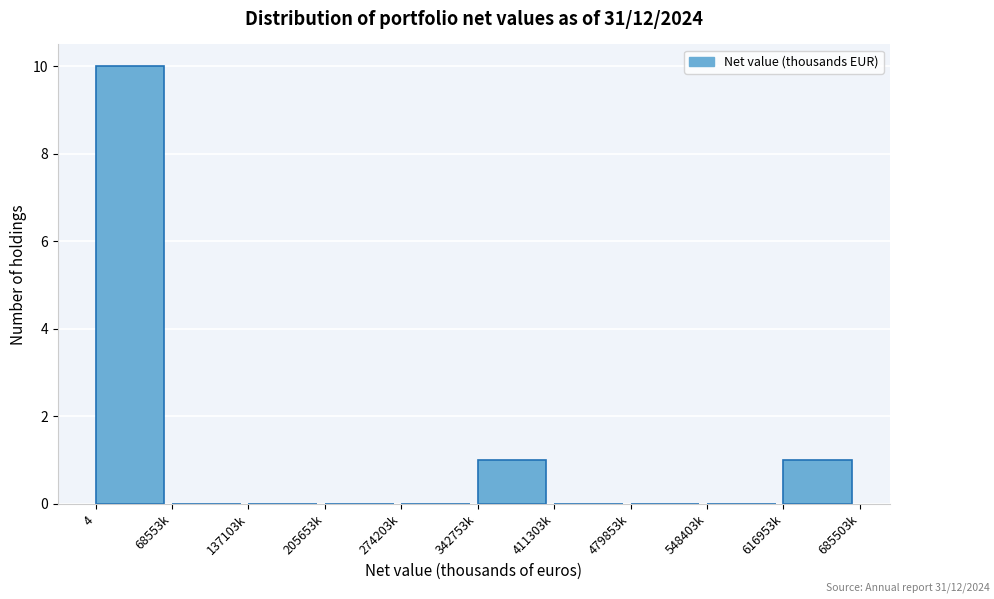

Reading left to right, extract all data points from this chart.

4=10	68553k=0	137103k=0	205653k=0	274203k=0	342753k=1	411303k=0	479853k=0	548403k=0	616953k=1